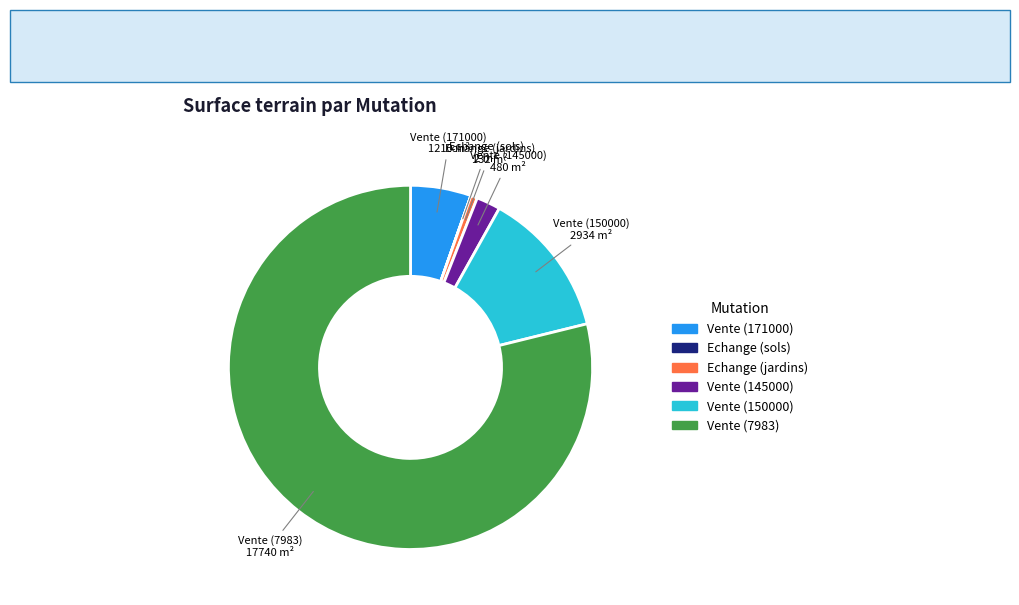

What is the largest slice in the pie chart?

Vente (7983)